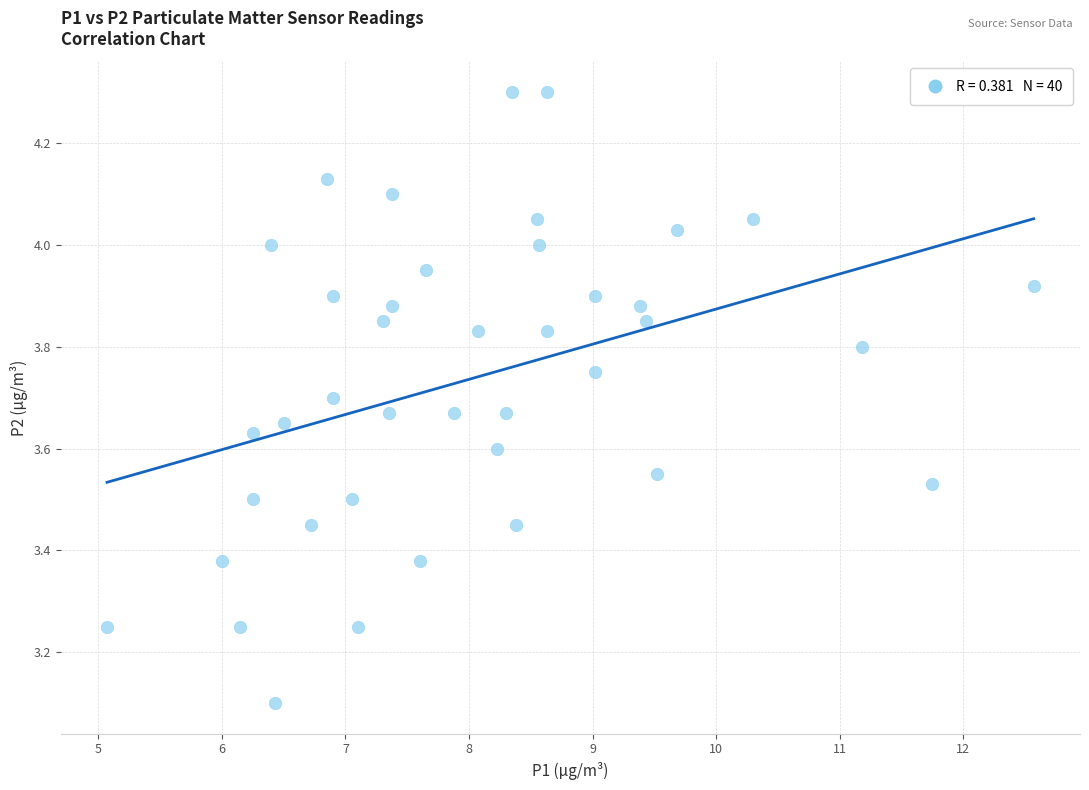

What is the range of X values (max minus min)?

7.5